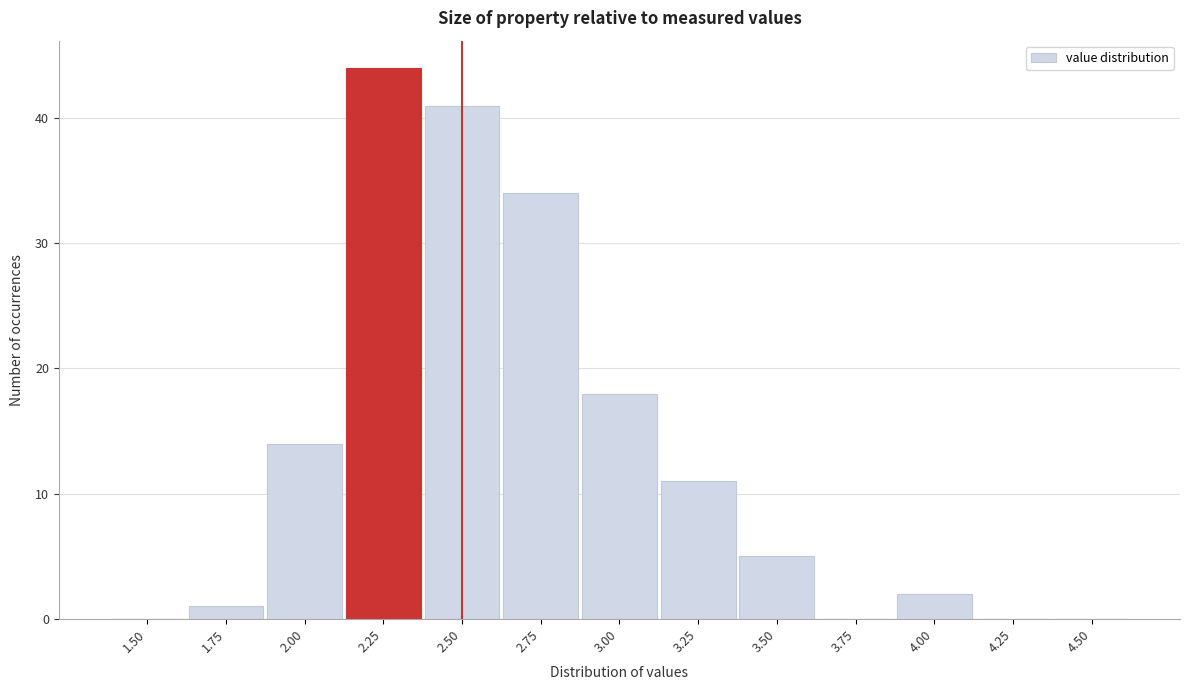

Reading left to right, extract all data points from this chart.

1.50=0	1.75=1	2.00=14	2.25=44	2.50=41	2.75=34	3.00=18	3.25=11	3.50=5	3.75=0	4.00=2	4.25=0	4.50=0